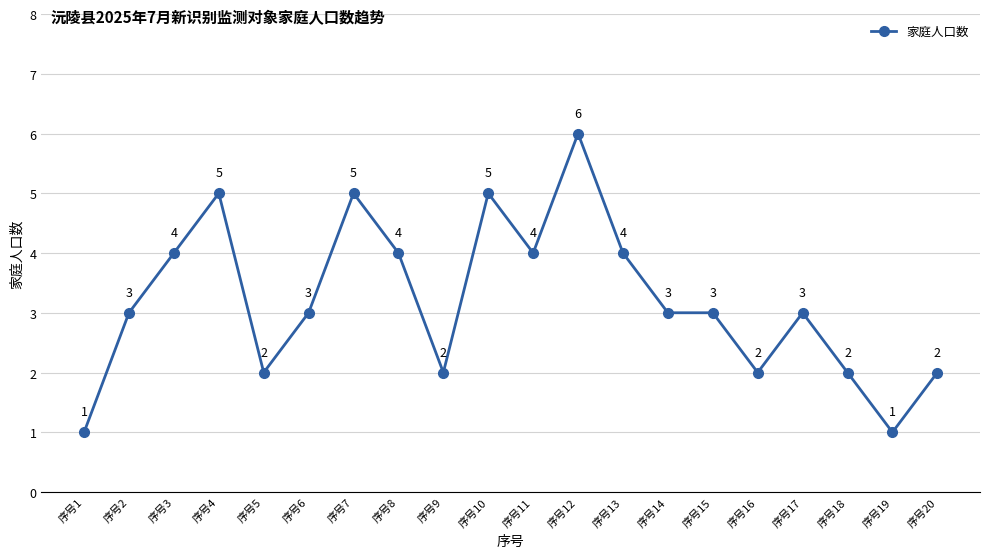

Which label corresponds to the largest value in the chart?

序号12